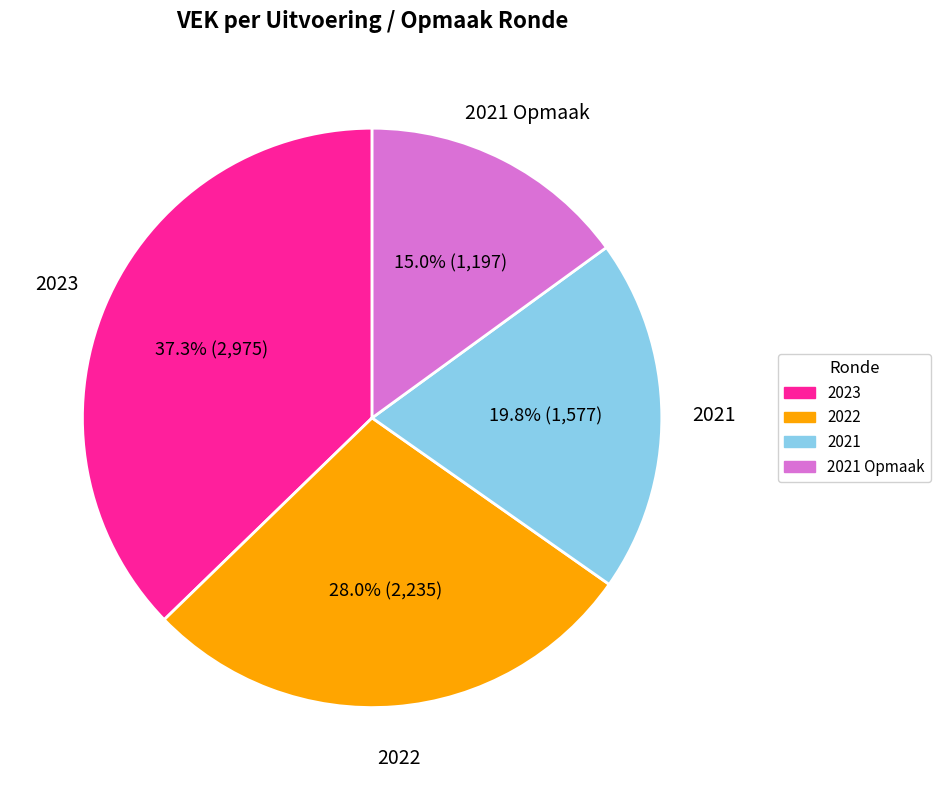

What is the ratio of the value at 2021 Opmaak to the value at 2021?

0.8